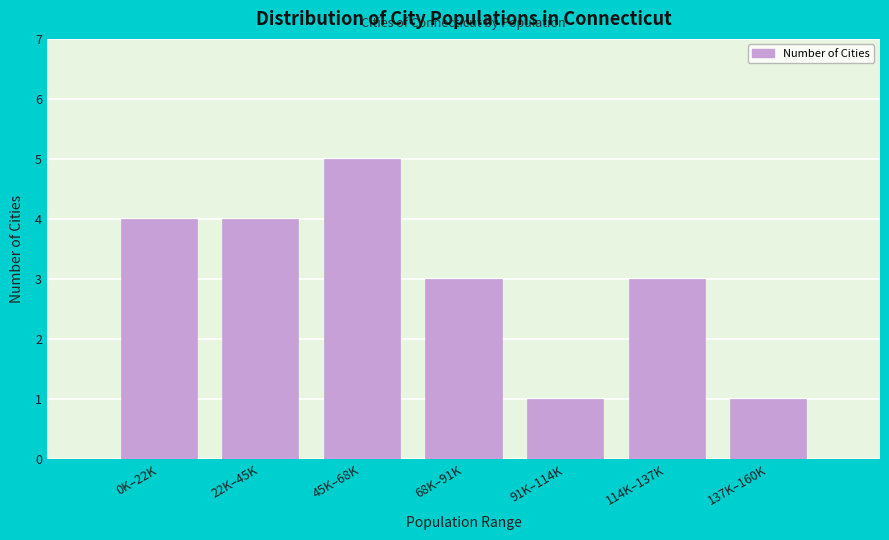

Reading left to right, extract all data points from this chart.

4	4	5	3	1	3	1